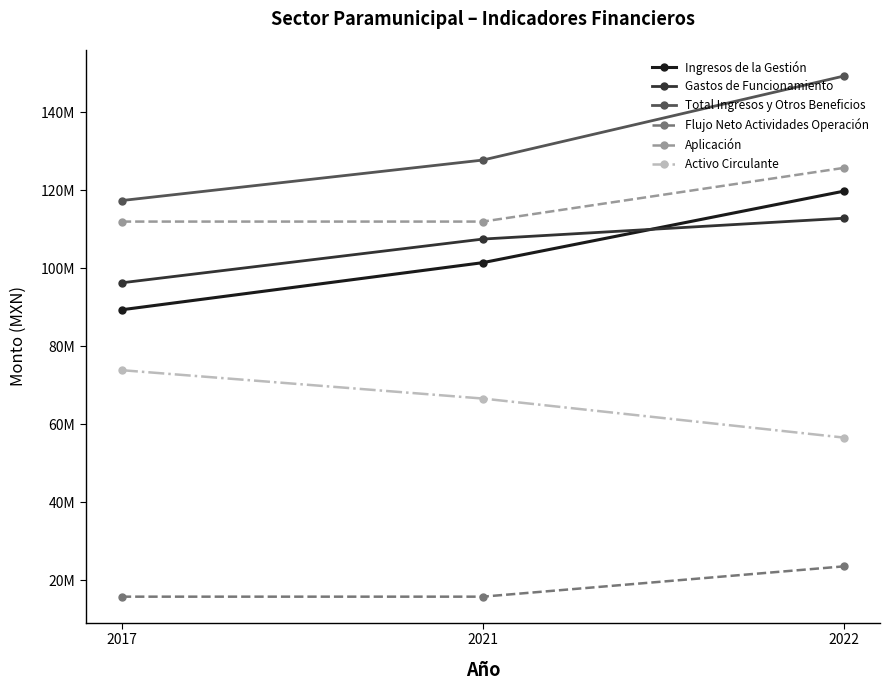

True or false: Activo Circulante has a value of 12229155.5 at 2022.

False